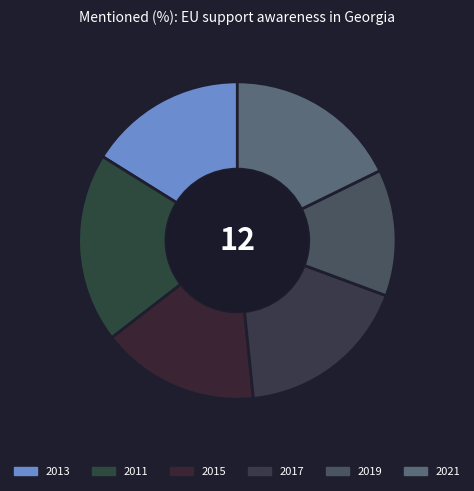

Which slice is the largest?

2011